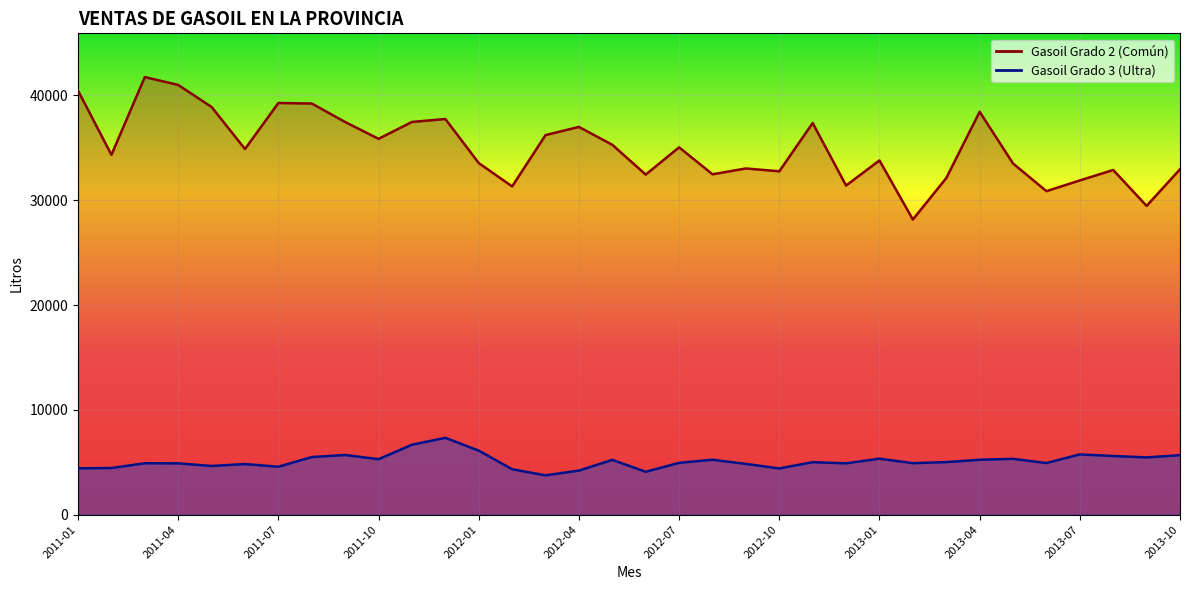

Is it true that Gasoil Grado 3 (Ultra) equals 1955.9 at 2013-08?

False